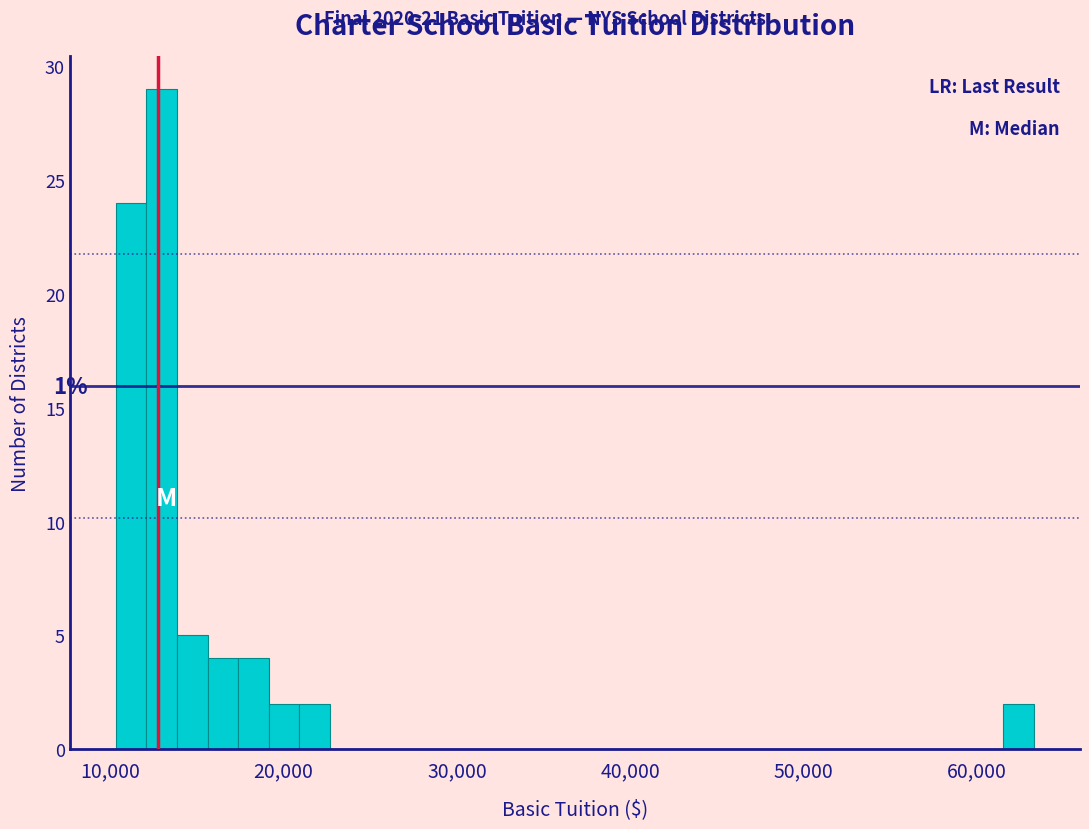

Around what value on the x-axis is the tallest bar? Give the approximate position of its centre, as read against the axis.

13000